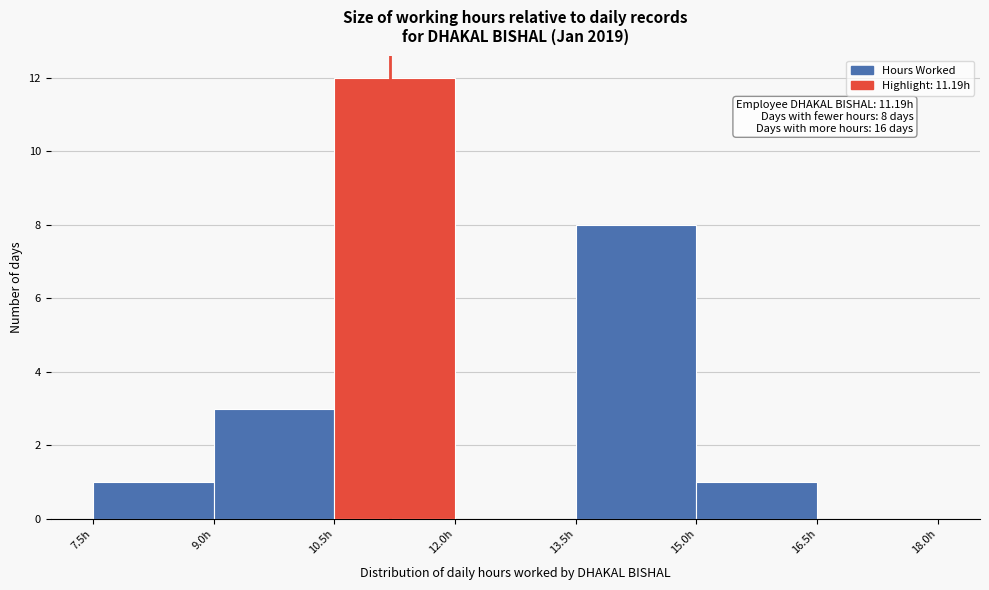

Over which range of the x-axis is the bar tallest?

10.5 to 12.0